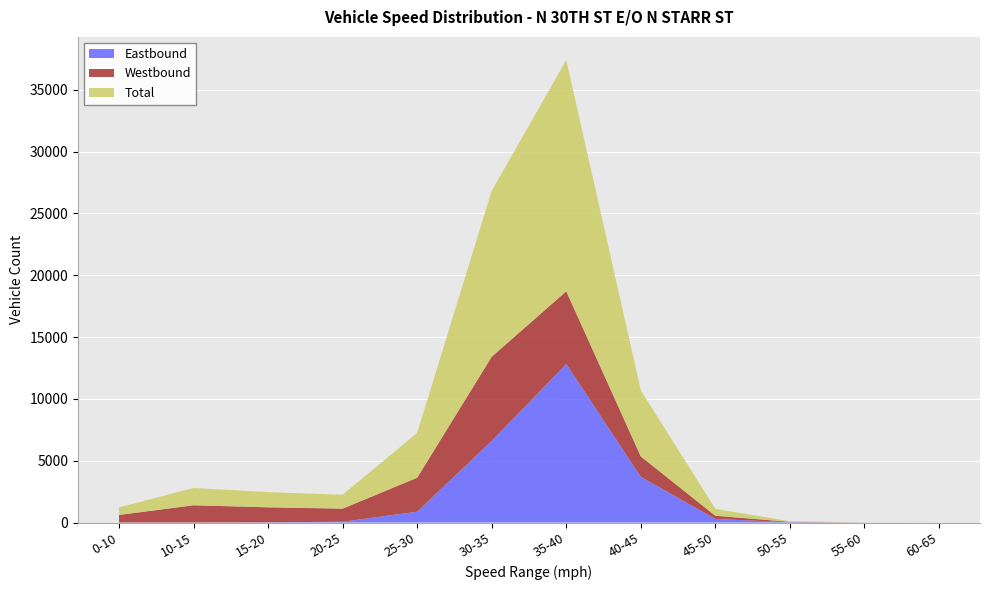

Reading right to left, extract all data points from this chart.

Eastbound: 60-65=1	55-60=3	50-55=24	45-50=290	40-45=3691	35-40=12817	30-35=6600	25-30=876	20-25=65	15-20=17	10-15=6	0-10=2
Westbound: 60-65=0	55-60=2	50-55=30	45-50=261	40-45=1652	35-40=5886	30-35=6814	25-30=2749	20-25=1059	15-20=1213	10-15=1391	0-10=609
Total: 60-65=1	55-60=5	50-55=54	45-50=551	40-45=5343	35-40=18703	30-35=13414	25-30=3625	20-25=1124	15-20=1230	10-15=1397	0-10=611